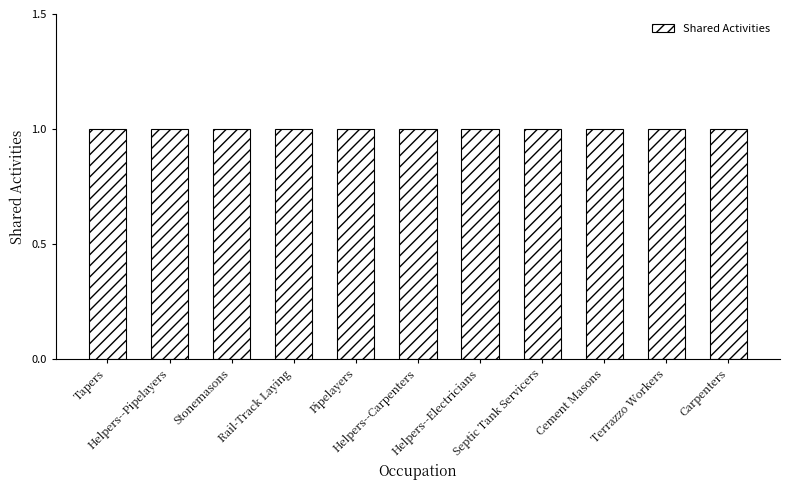

What position from the left is Tapers?

1